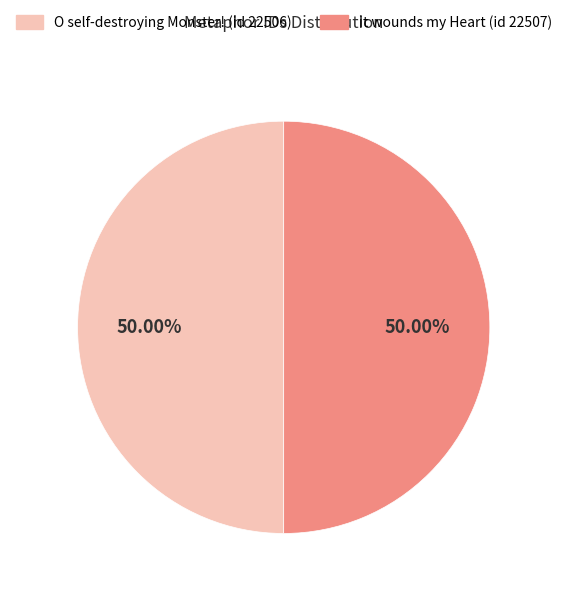

To the nearest percent, what is the average slice percentage?

50%